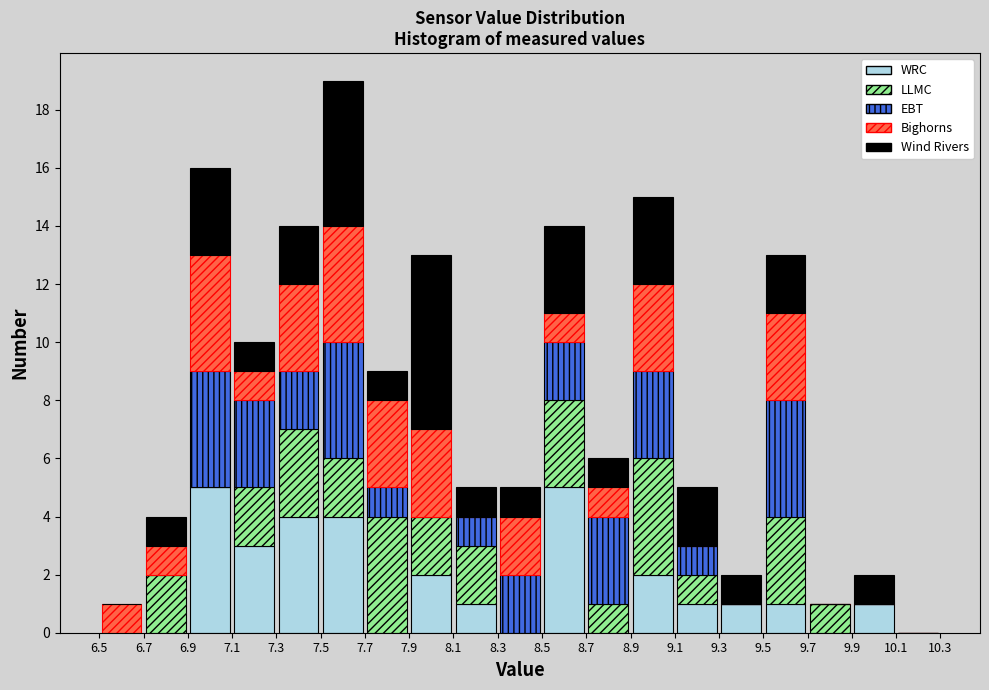

What is the total height of the stacked bar covering 7.1 to 7.3 on the x-axis? The values are not printed on the chart, so give them approximately, as read against the axis.

10